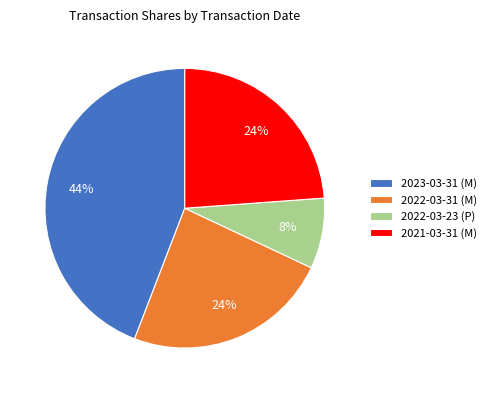

To the nearest percent, what percentage of the pie is 2021-03-31 (M)?

24%